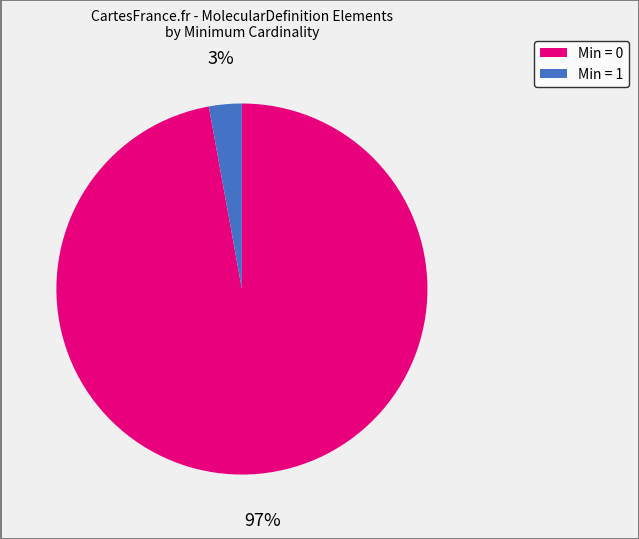

Is there a majority slice in this chart?

Yes